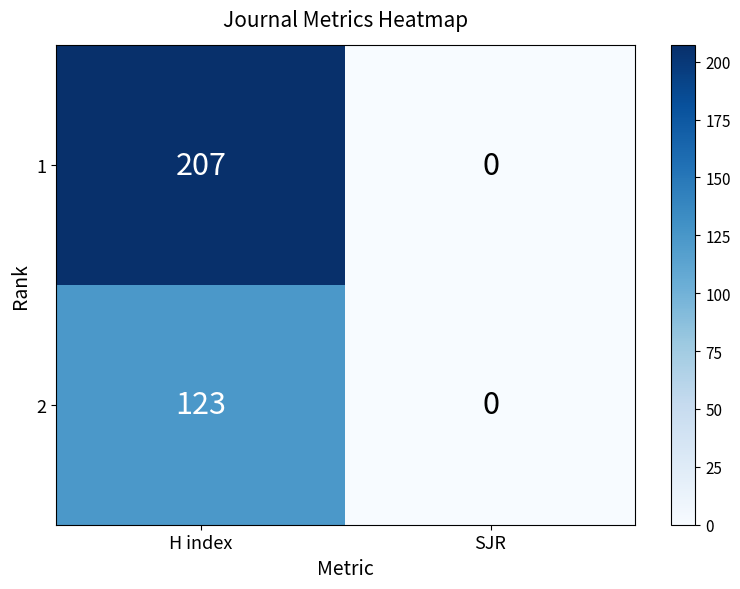

At which label is 2 closest to 61?

SJR